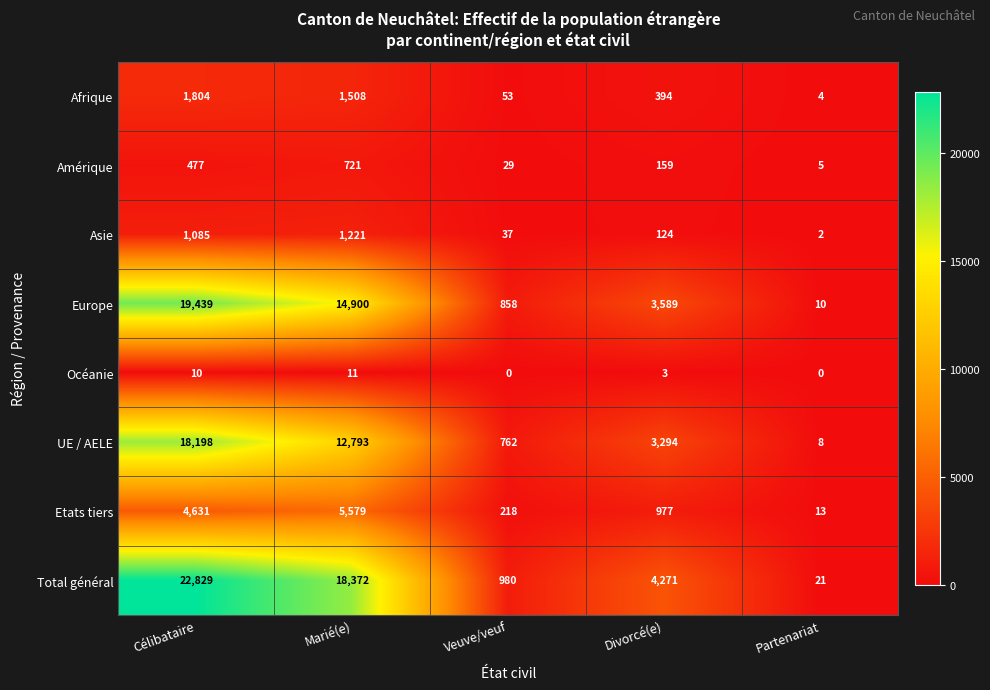

Read the Total général value at Marié(e).

18372